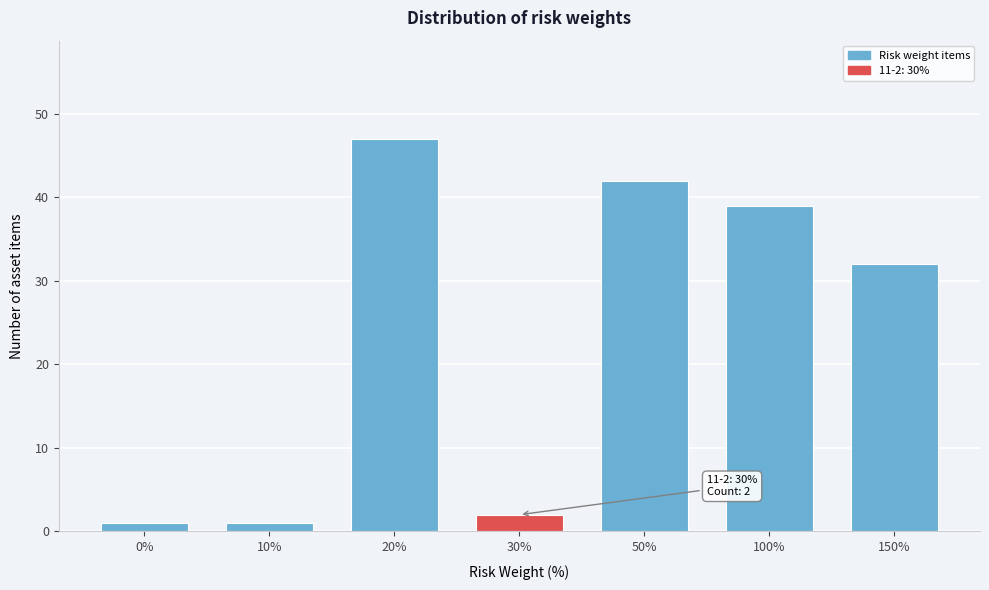

Reading left to right, extract all data points from this chart.

0%=1	10%=1	20%=47	30%=2	50%=42	100%=39	150%=32